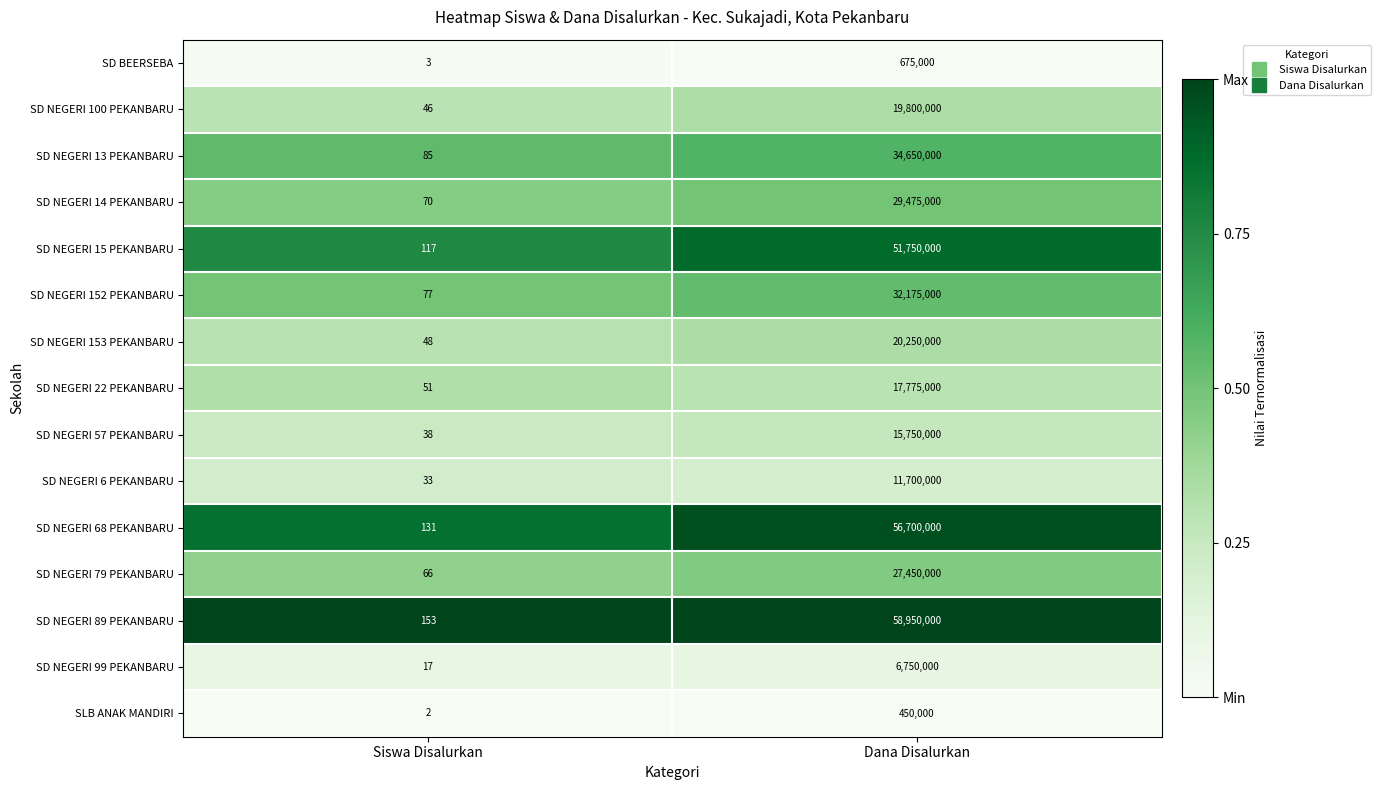

Rank the series by their maximum value, from lowest to highest.

SLB ANAK MANDIRI, SD BEERSEBA, SD NEGERI 99 PEKANBARU, SD NEGERI 6 PEKANBARU, SD NEGERI 57 PEKANBARU, SD NEGERI 22 PEKANBARU, SD NEGERI 100 PEKANBARU, SD NEGERI 153 PEKANBARU, SD NEGERI 79 PEKANBARU, SD NEGERI 14 PEKANBARU, SD NEGERI 152 PEKANBARU, SD NEGERI 13 PEKANBARU, SD NEGERI 15 PEKANBARU, SD NEGERI 68 PEKANBARU, SD NEGERI 89 PEKANBARU